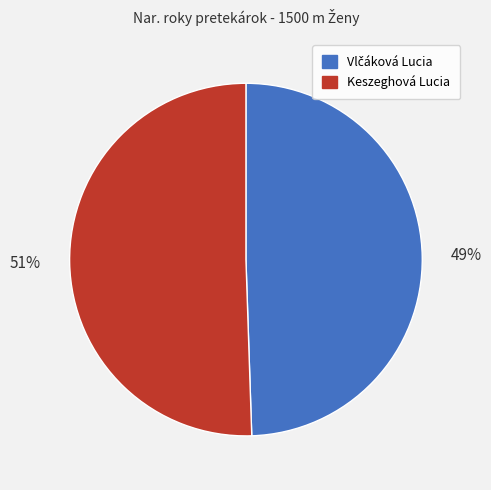

Count the number of slices in the pie.

2